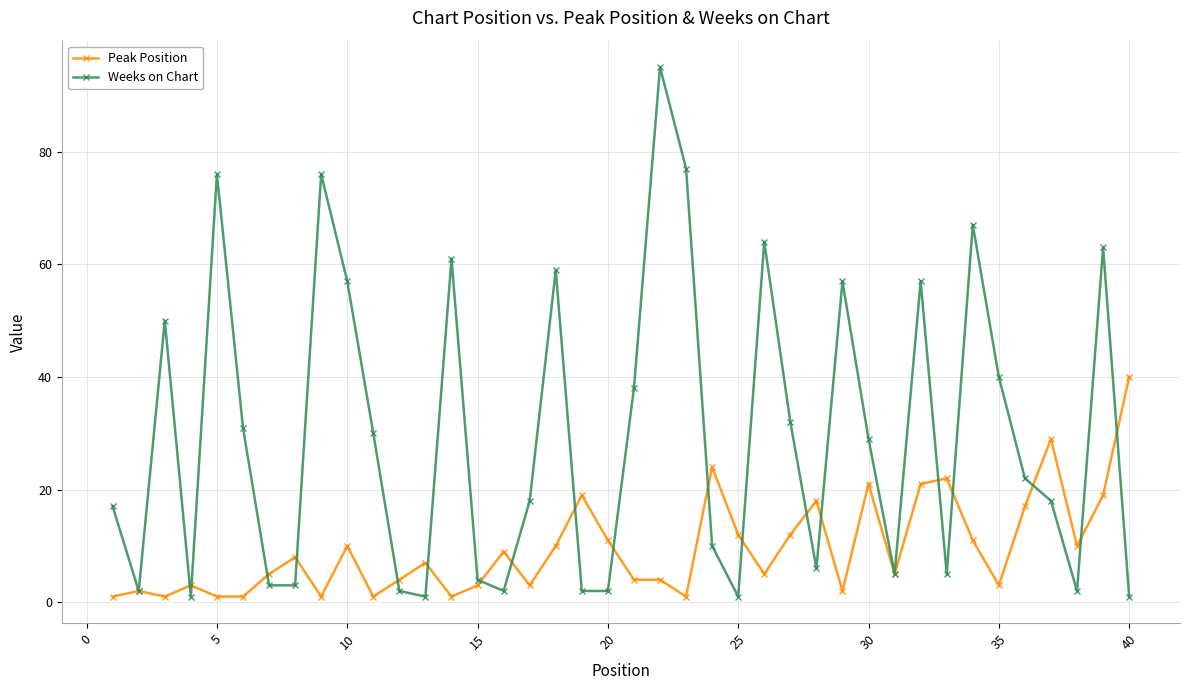

What is the value of the Weeks on Chart point at the 27th from the left?

32